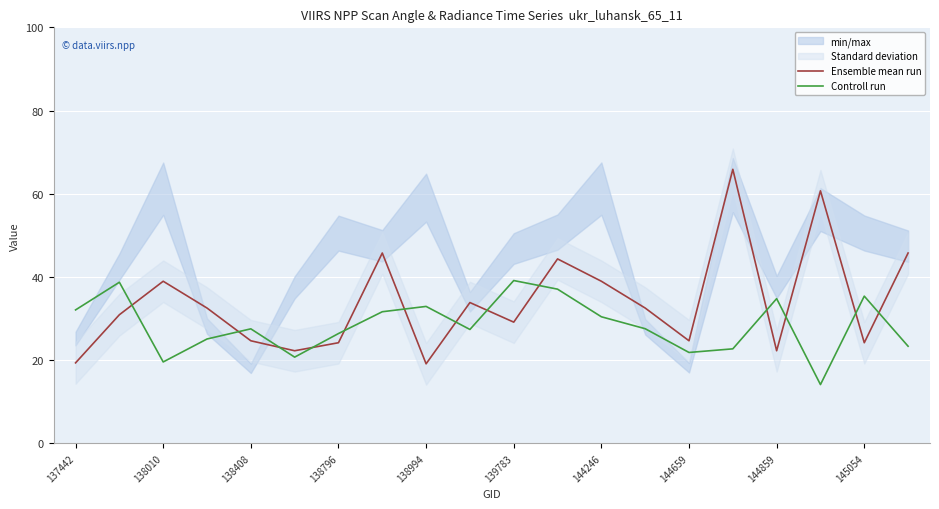

Reading left to right, extract all data points from this chart.

Ensemble mean run: 19.3	30.9	39.0	32.5	24.6	22.2	24.2	45.8	19.1	33.8	29.1	44.3	39.0	32.5	24.6	65.9	22.2	60.7	24.2	45.8
Controll run: 32.1	38.7	19.6	25.1	27.5	20.7	26.4	31.6	32.9	27.4	39.1	37.1	30.4	27.6	21.8	22.7	34.8	14.1	35.4	23.3